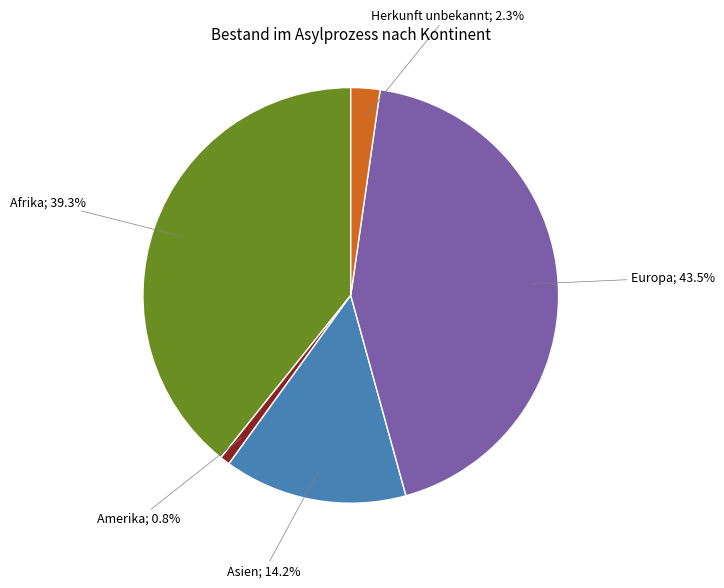

How many segments does this pie chart have?

5